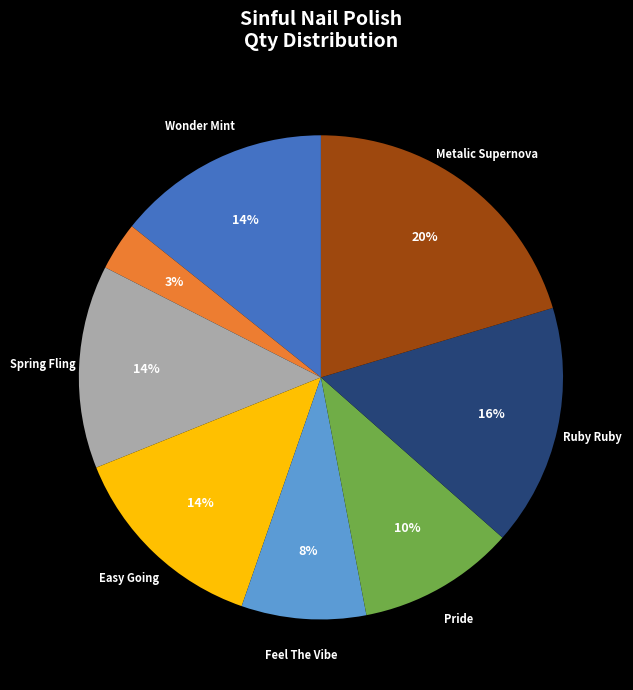

To the nearest percent, what is the average slice percentage?

12%